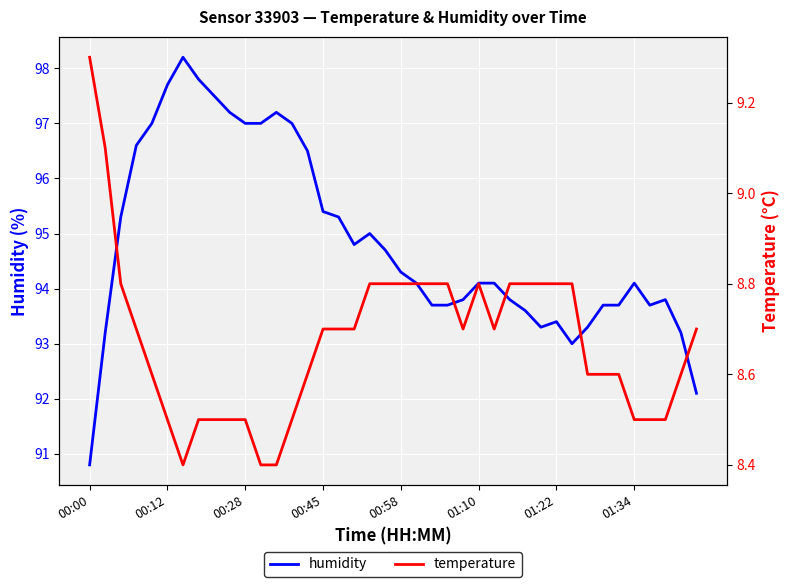

True or false: temperature and humidity intersect in this chart.

False